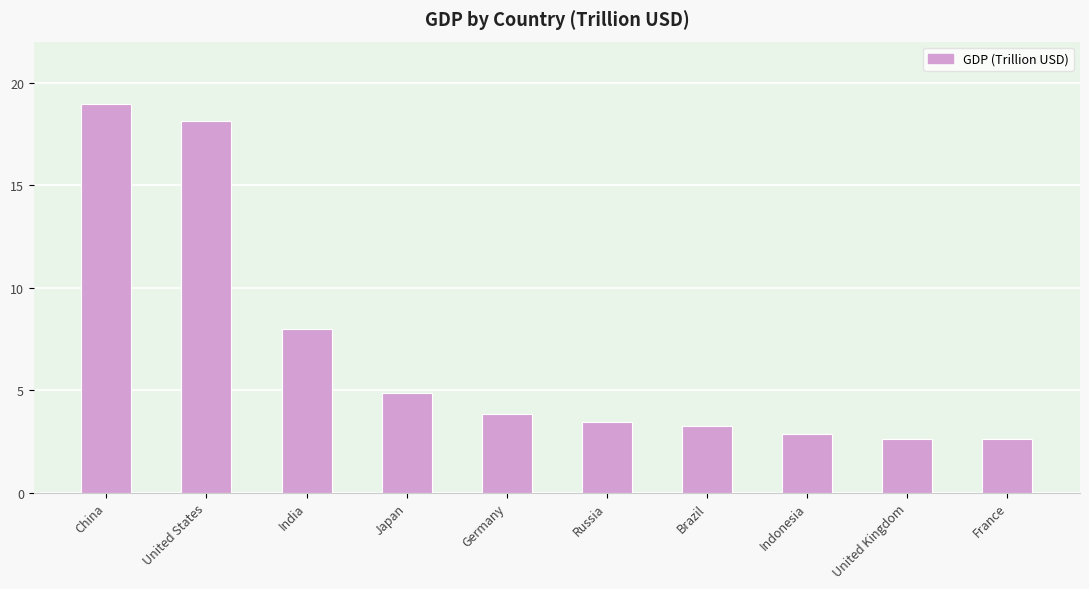

What is the change in value from Russia to United Kingdom?

-0.8